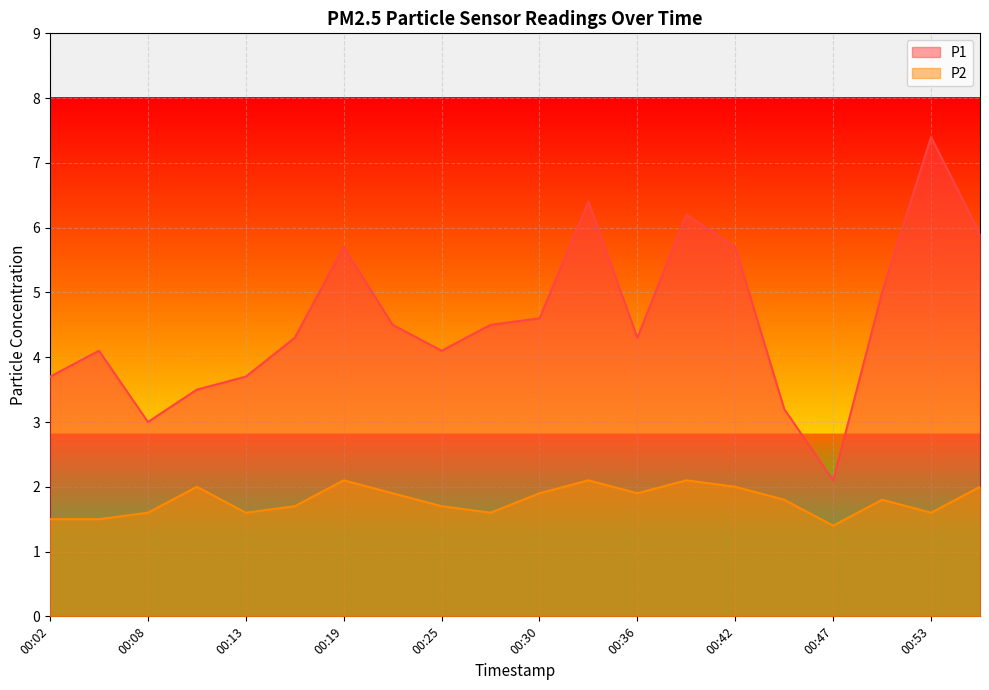

Is it true that P1 equals 5.7 at 00:42?

True